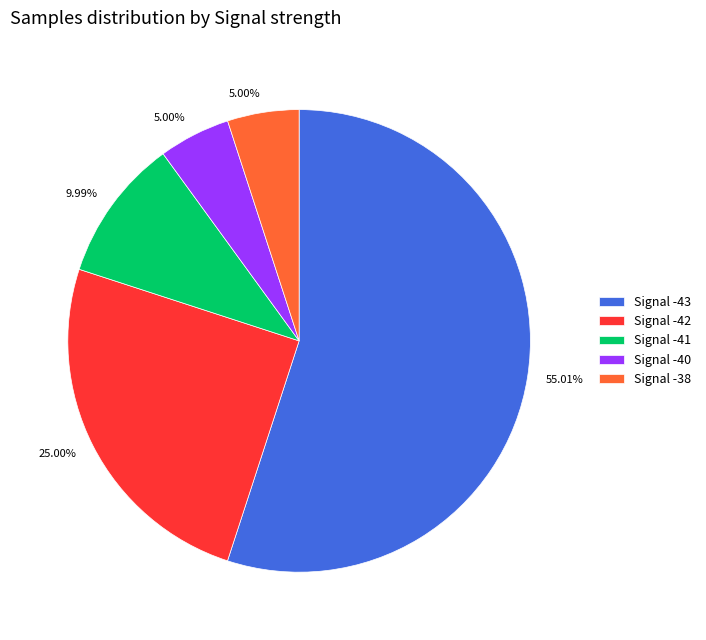

Combined, do Signal -41 and Signal -40 account for over 50%?

No